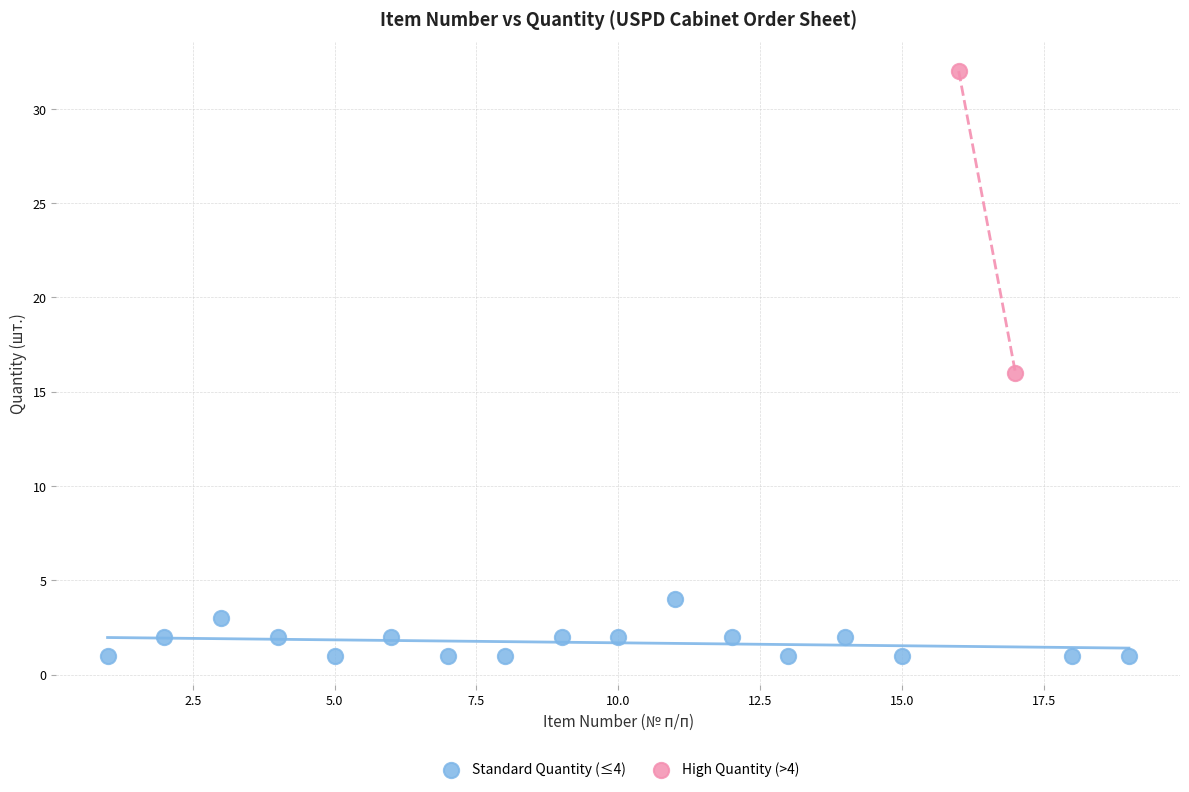

Which series contains the highest Y value?

High Quantity (>4)